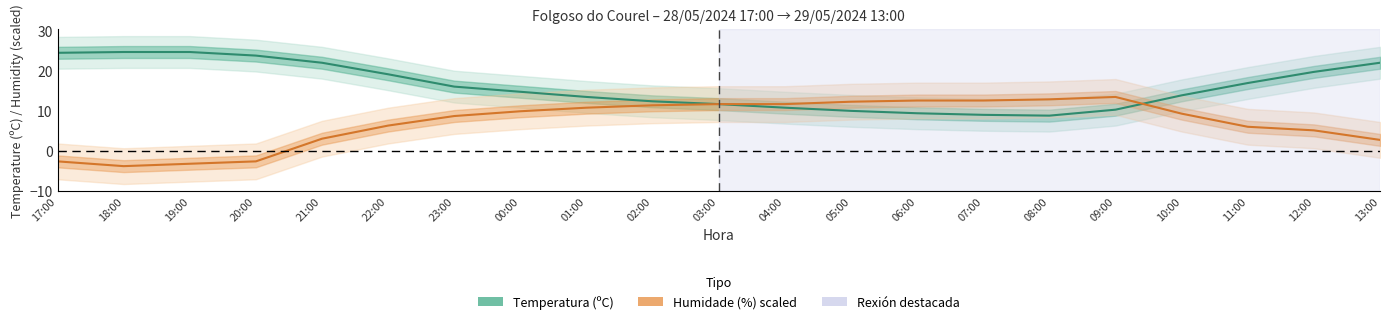

What is the sum of all Humidade (%) scaled values?

147.9